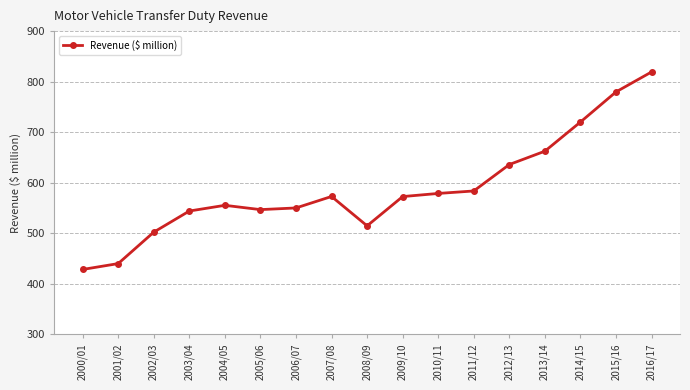

What is the difference between the maximum and minimum values?

390.8